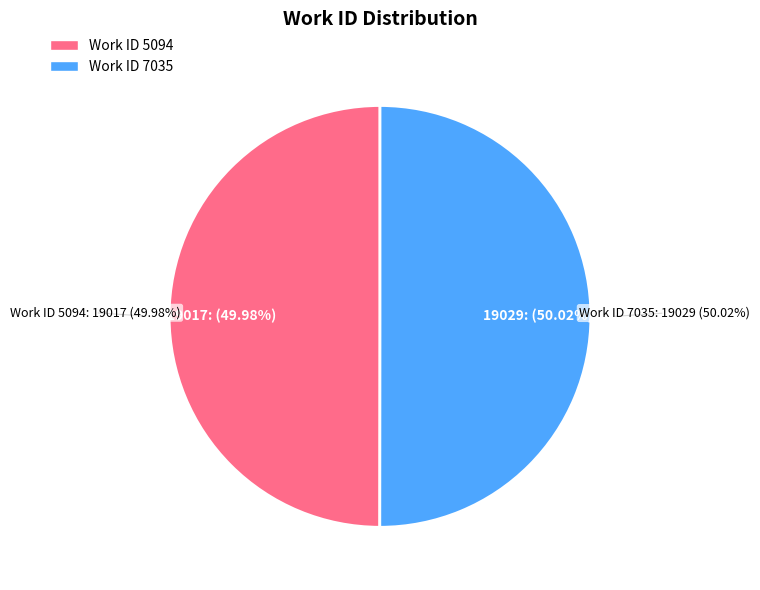

To the nearest percent, what portion does 5094 represent?

50%